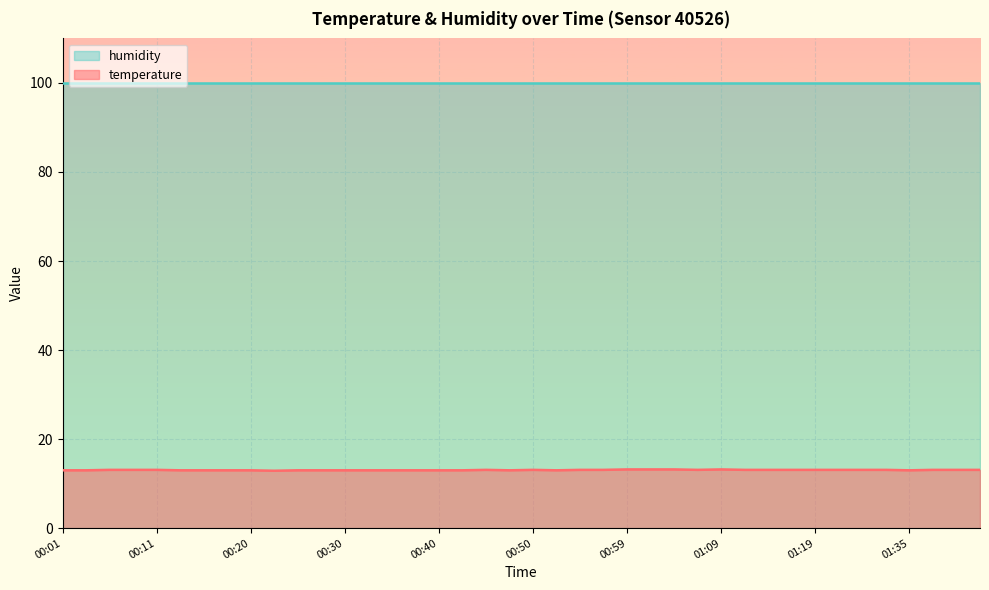

Which series has the largest total across all categories?

humidity